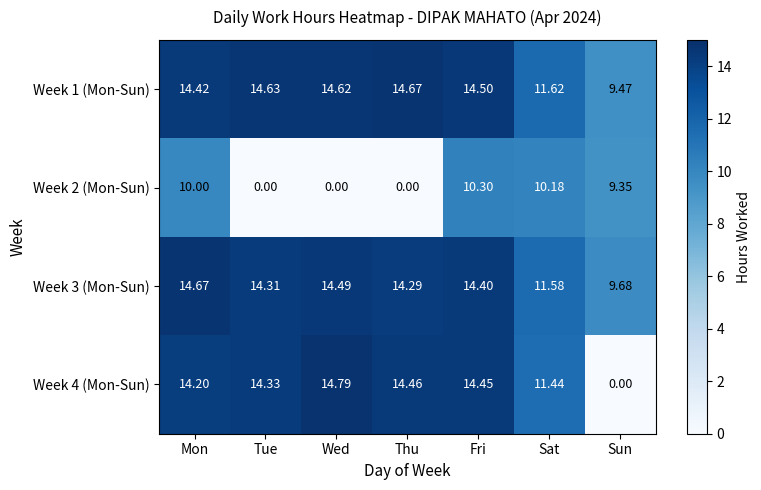

At which label does Week 4 (Mon-Sun) reach its minimum?

Sun